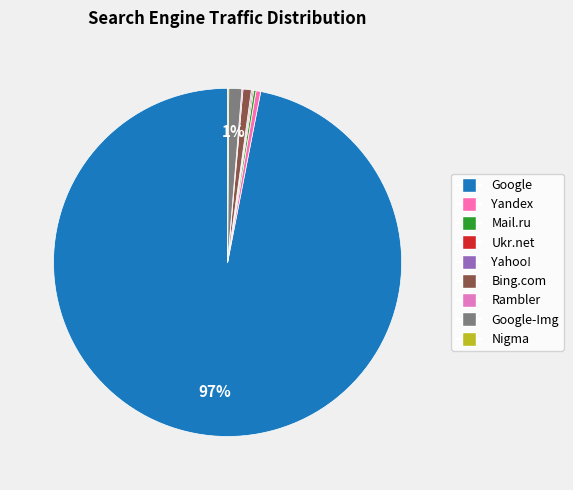

Approximately how many times larger is the value at Yahoo! compared to Rambler?

1.0